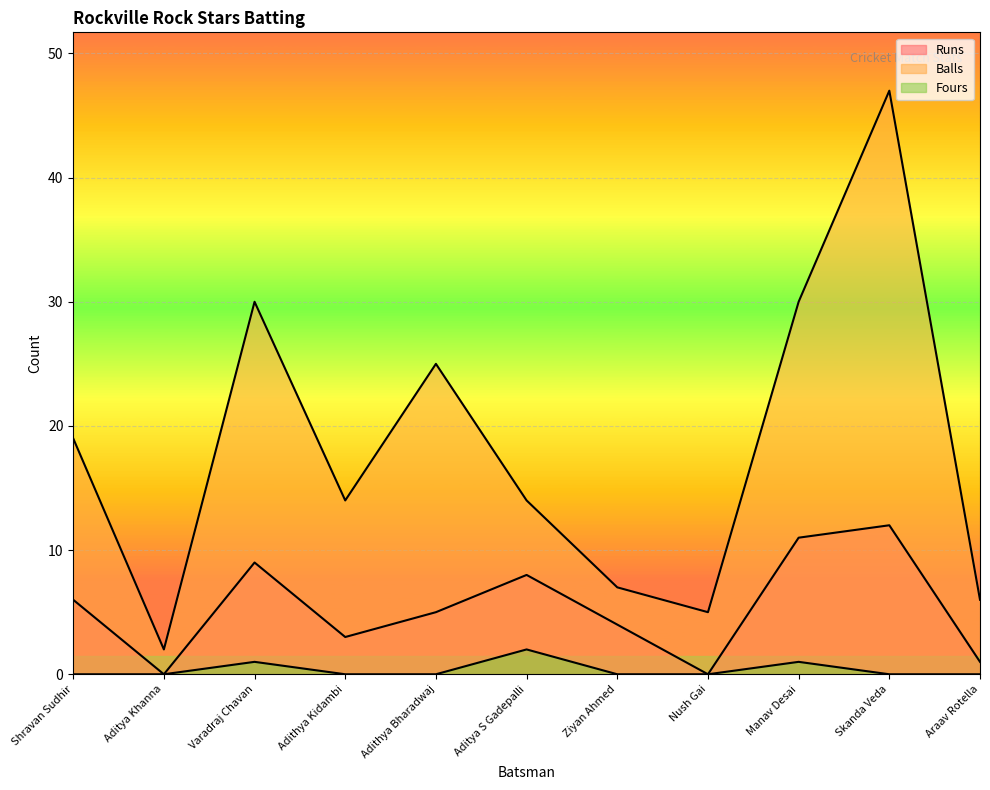

Where is the first local minimum for Balls?

Aditya Khanna